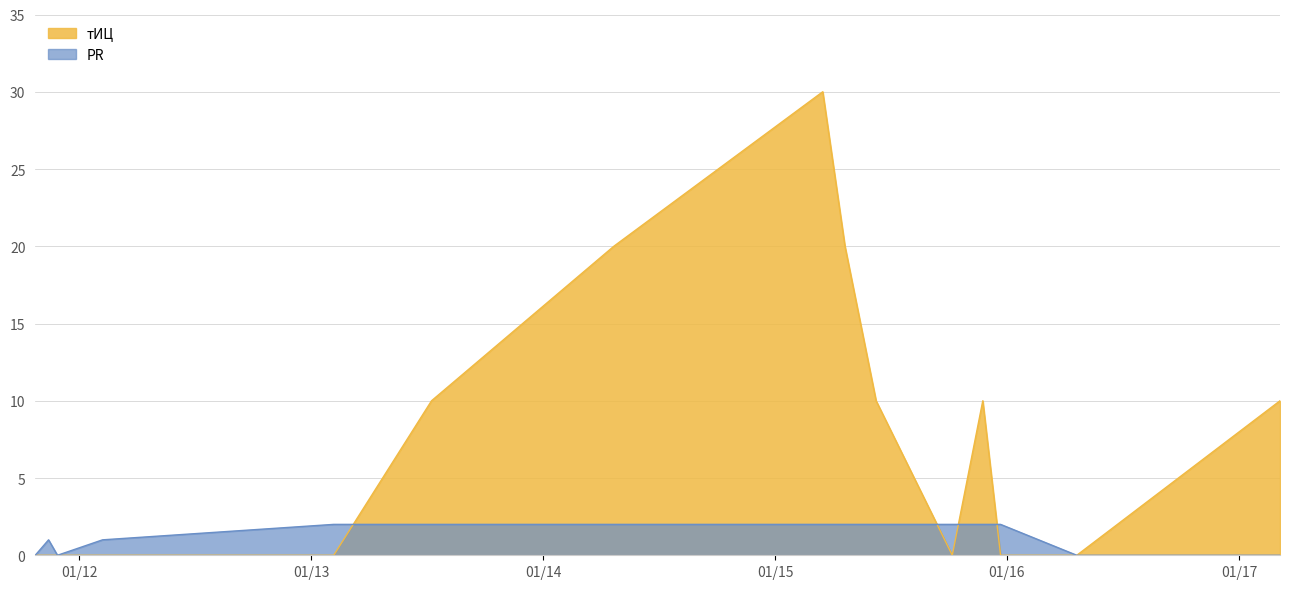

Between 2011-10-24 and 2016-04-20, which series saw the biggest shift?

тИЦ